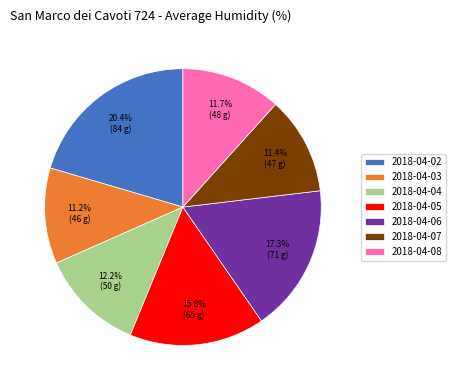

Combined, do 2018-04-02 and 2018-04-06 account for over 50%?

No